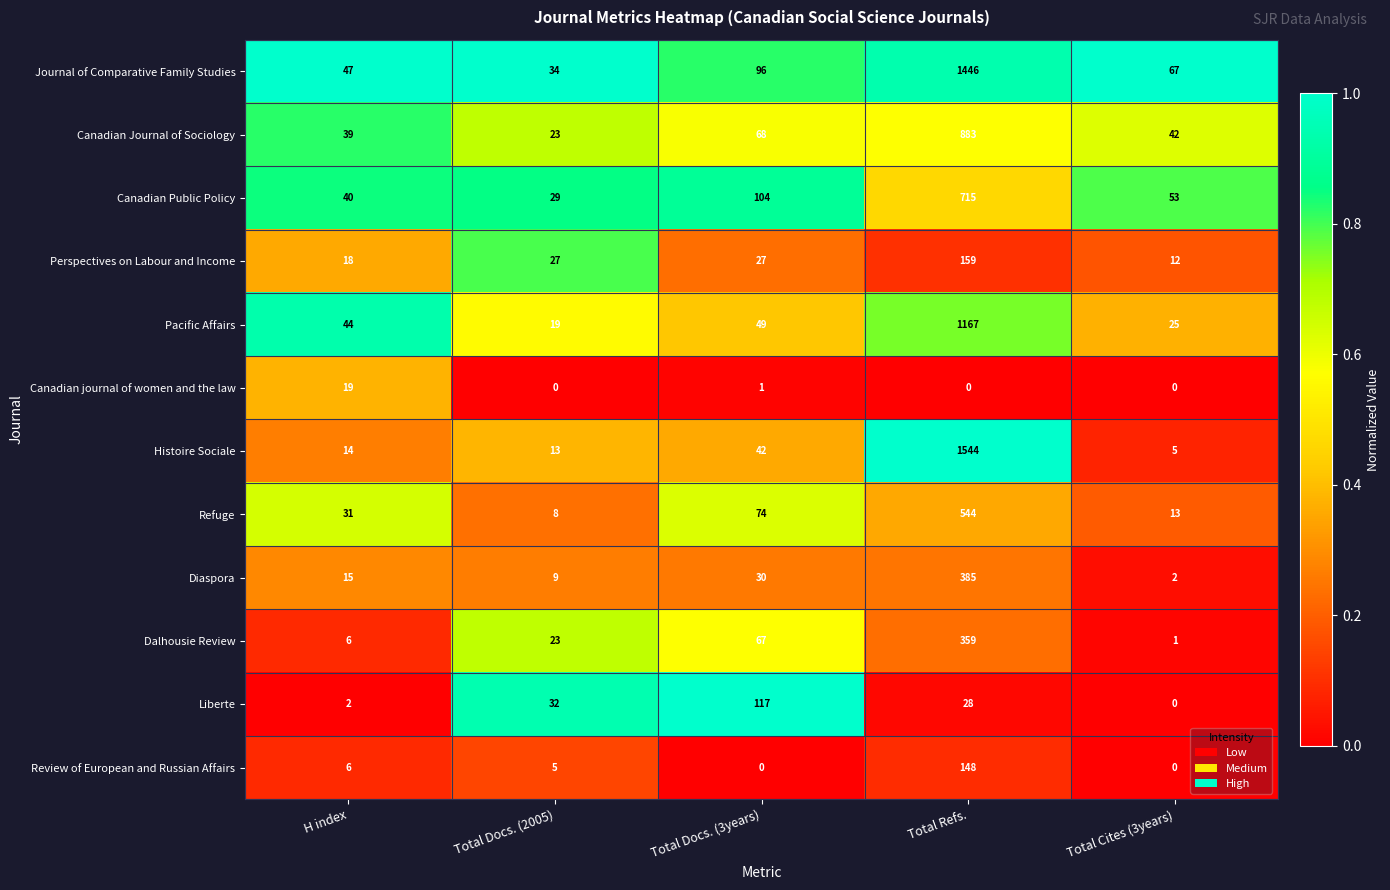

Rank the series at Total Docs. (3years) from lowest to highest value.

Review of European and Russian Affairs, Canadian journal of women and the law, Perspectives on Labour and Income, Diaspora, Histoire Sociale, Pacific Affairs, Dalhousie Review, Canadian Journal of Sociology, Refuge, Journal of Comparative Family Studies, Canadian Public Policy, Liberte